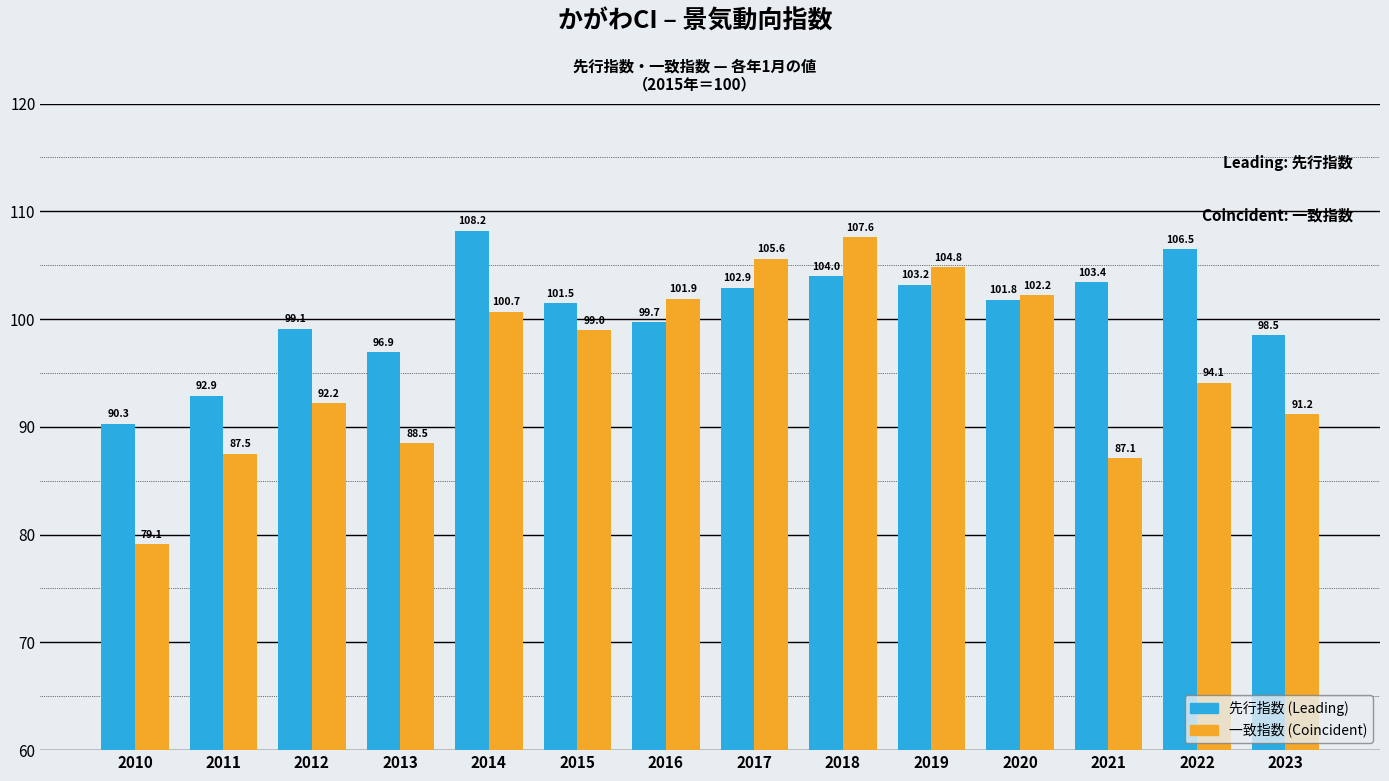

At which category is the sum across all series the highest?

2018